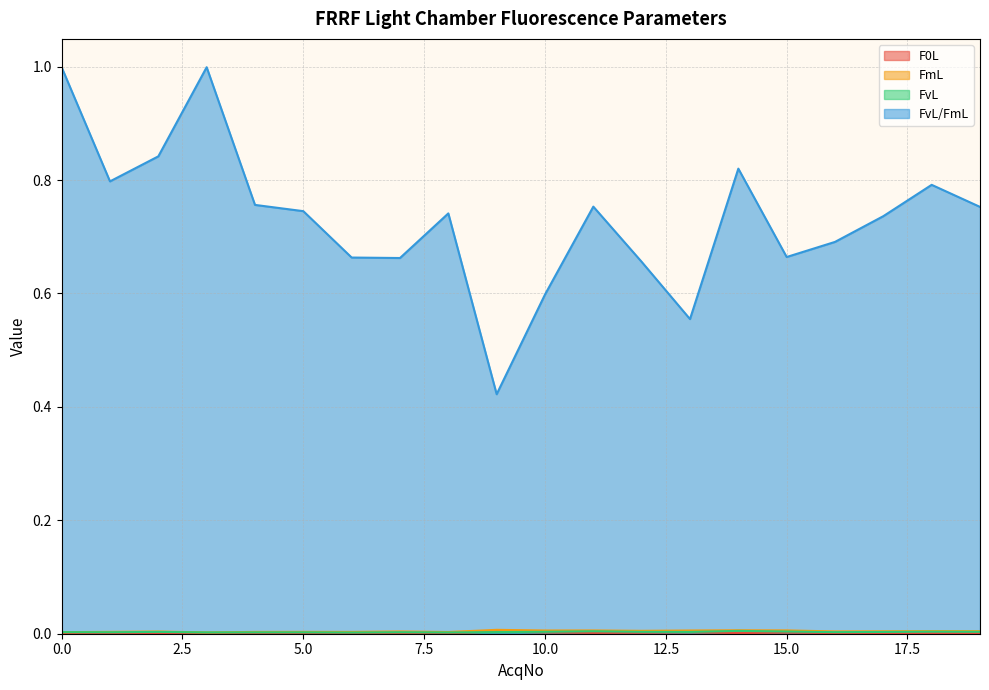

At which label is FvL/FmL closest to 0?

9